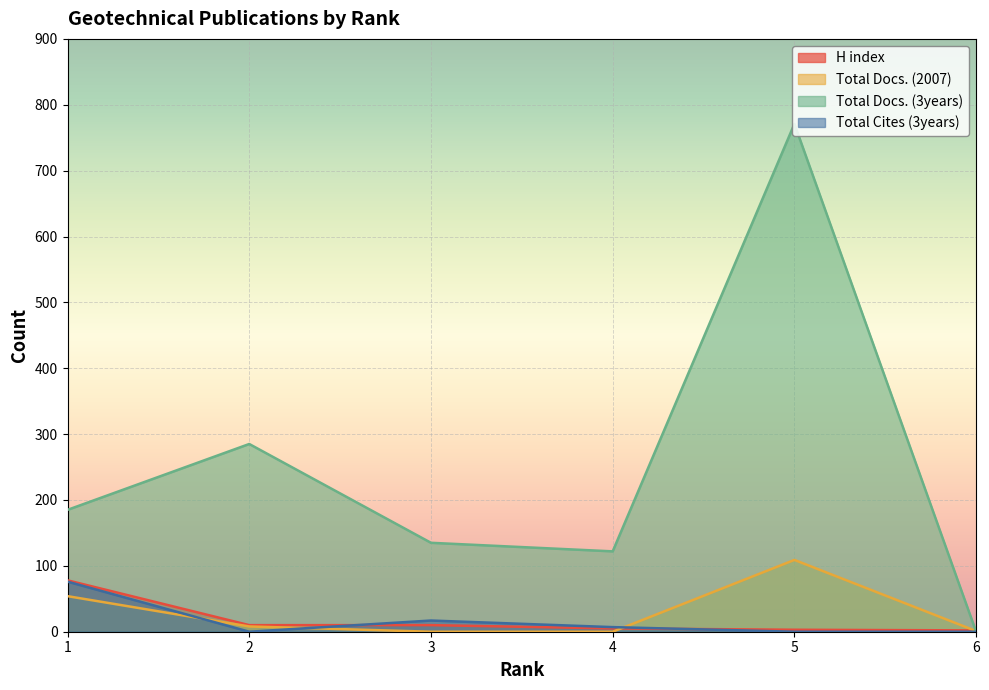

At which label does Total Cites (3years) reach its peak?

1